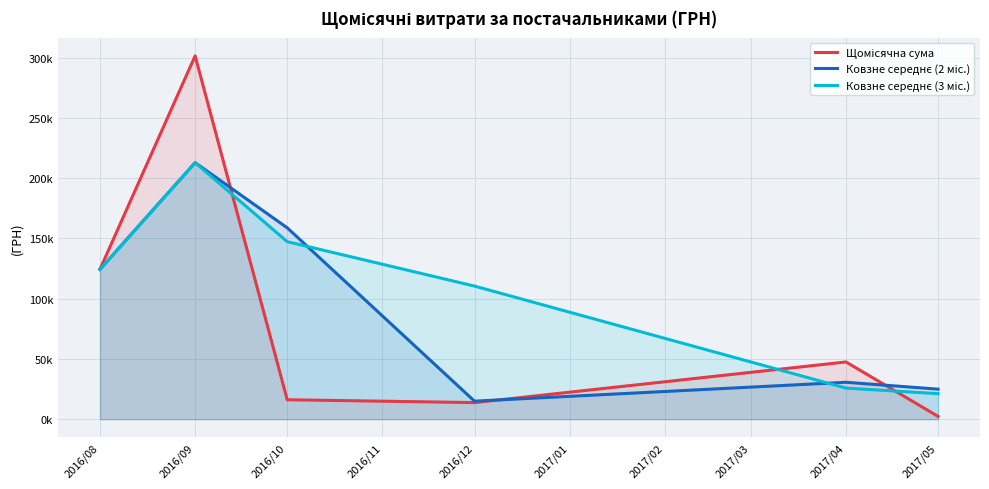

At which category does Щомісячна сума reach its first local peak?

2016/09